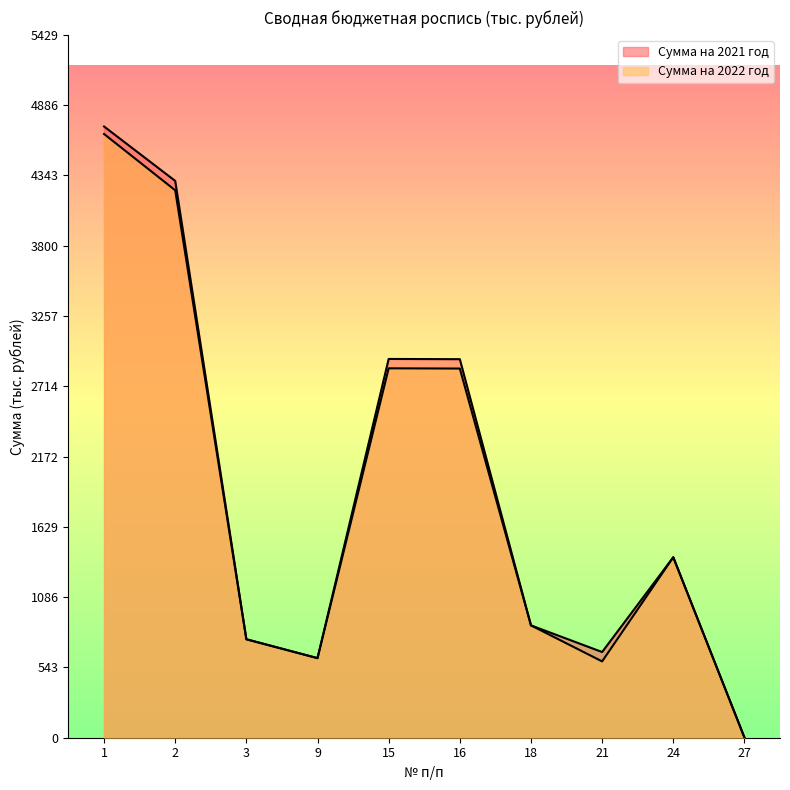

At how many categories does at least one series exceed 1155?

5